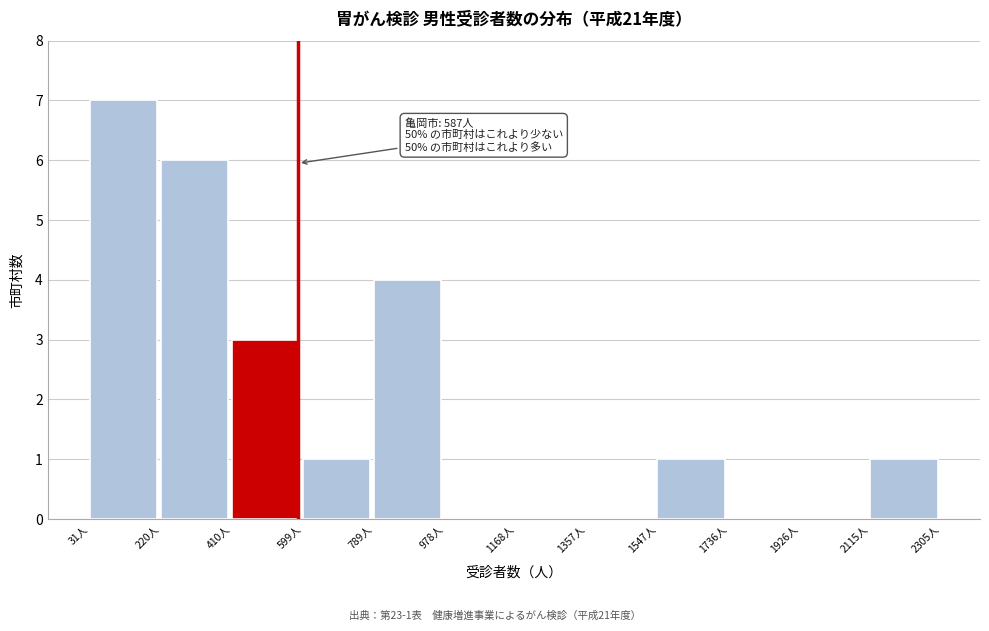

Over which range of the x-axis is the bar tallest?

40 to 220